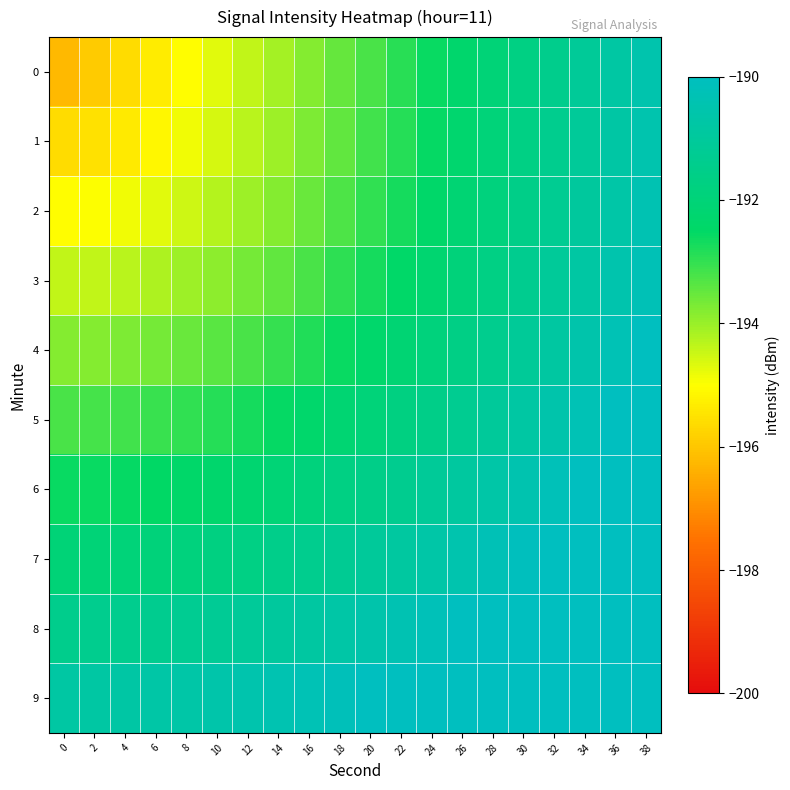

At which category is the sum across all series the highest?

38